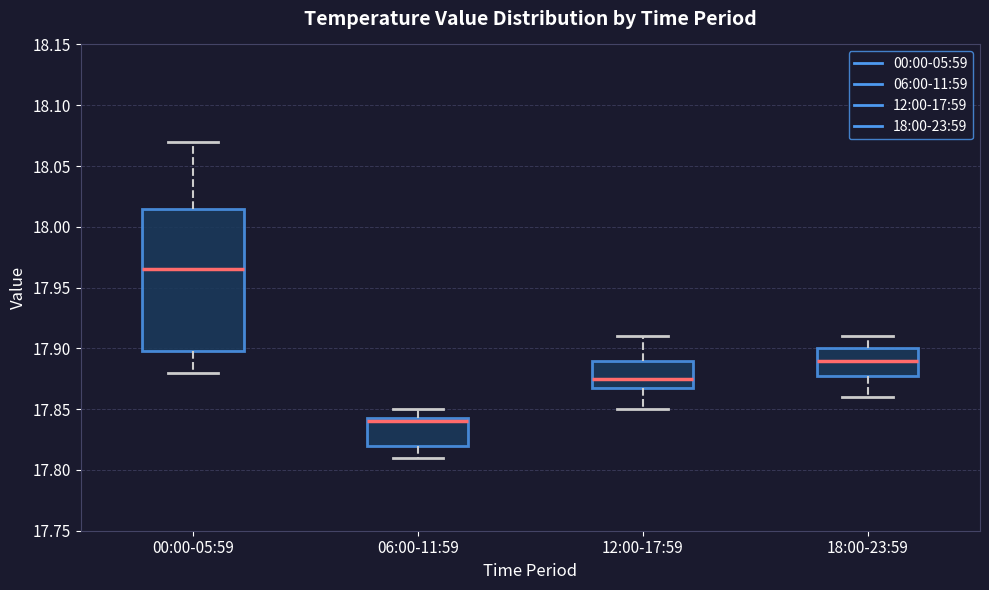

Reading left to right, read every box against the y-axis: the position of its median line, the range the box covers, and the ends of its whiskers. The values are not printed on the chart, so give them approximately, as read against the axis.

00:00-05:59: median 17.965, box 17.900 to 18.015, whiskers 17.880 to 18.070
06:00-11:59: median 17.840, box 17.820 to 17.845, whiskers 17.810 to 17.850
12:00-17:59: median 17.875, box 17.870 to 17.890, whiskers 17.850 to 17.910
18:00-23:59: median 17.890, box 17.880 to 17.900, whiskers 17.860 to 17.910